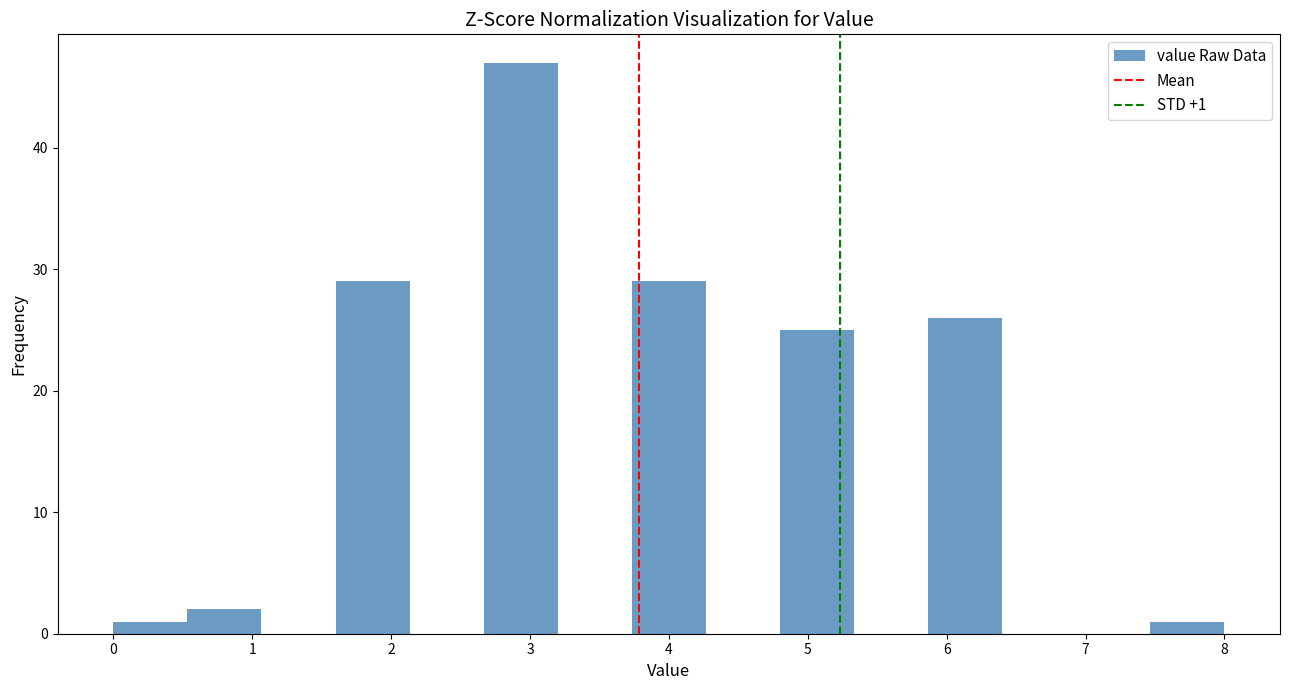

Over which range of the x-axis is the bar tallest?

2.7 to 3.2